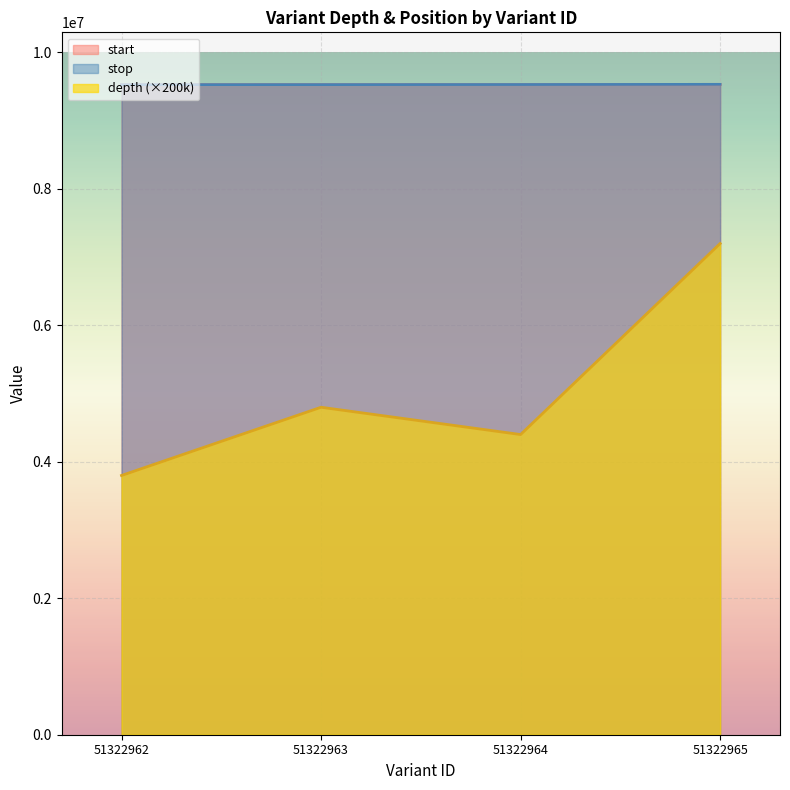

Which category has the lowest value in the stop series?

51322962